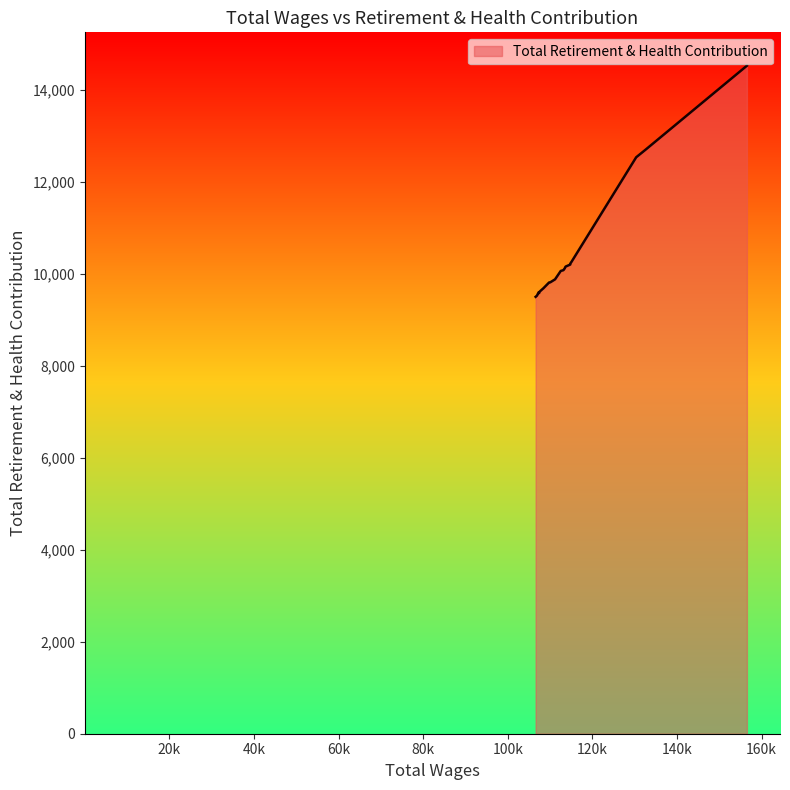

What is the maximum value shown in the chart?

14531